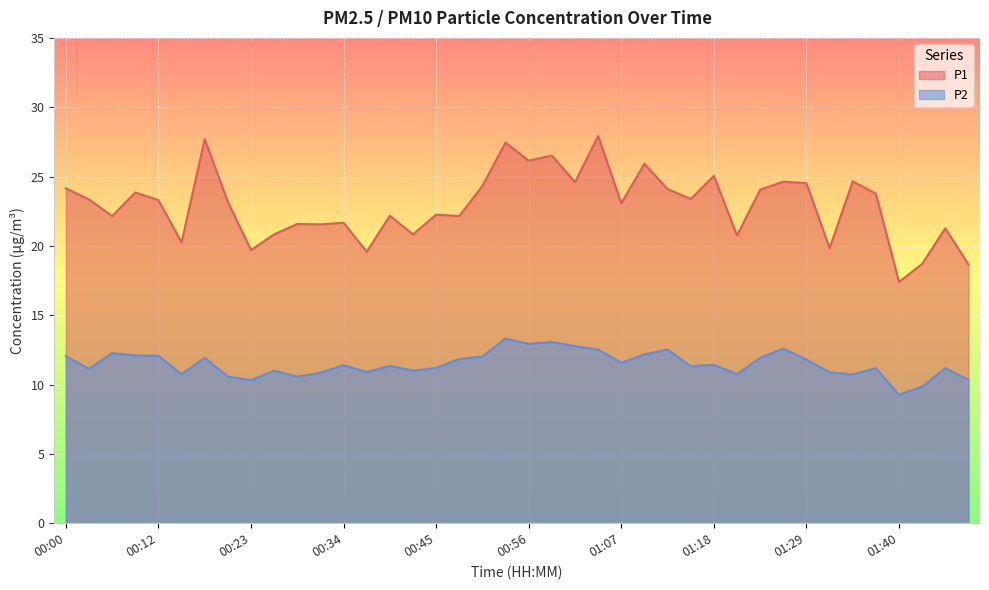

What are all the series names shown in the legend?

P1, P2